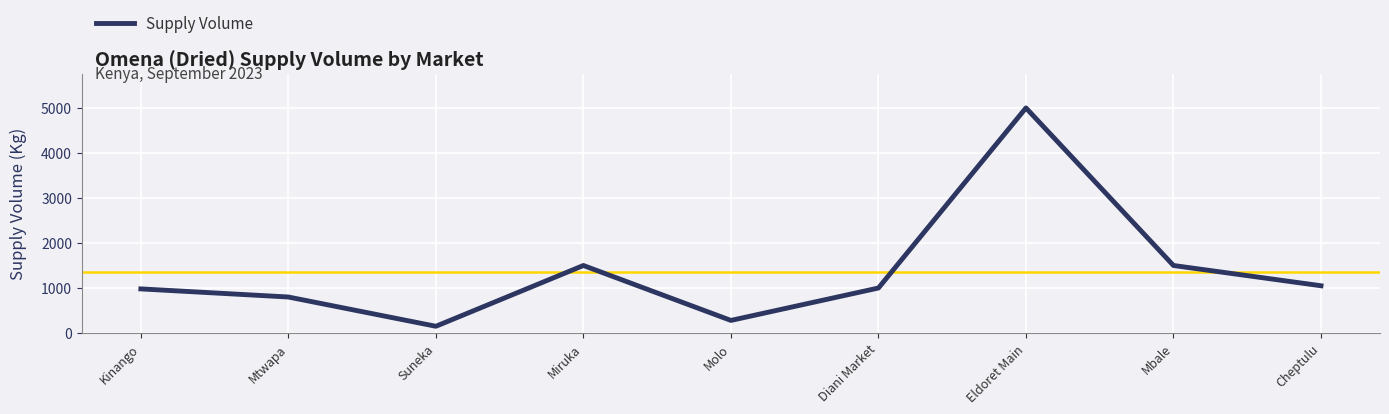

Which has a higher value, Eldoret Main or Kinango?

Eldoret Main